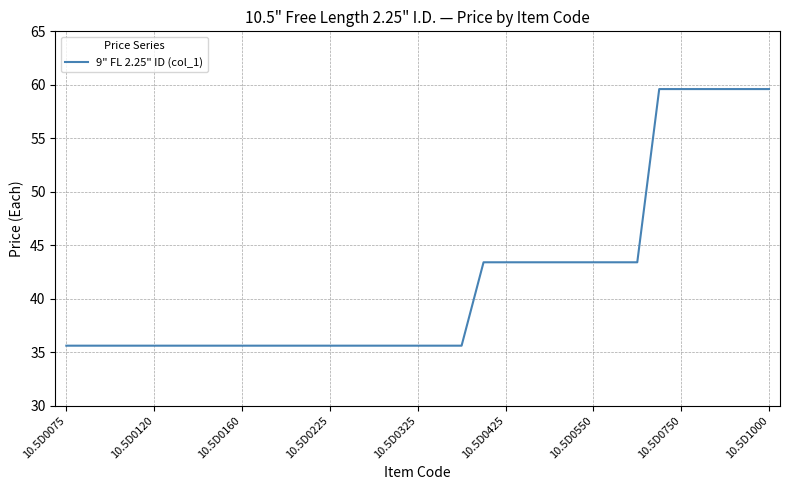

What is the smallest value displayed?

35.6